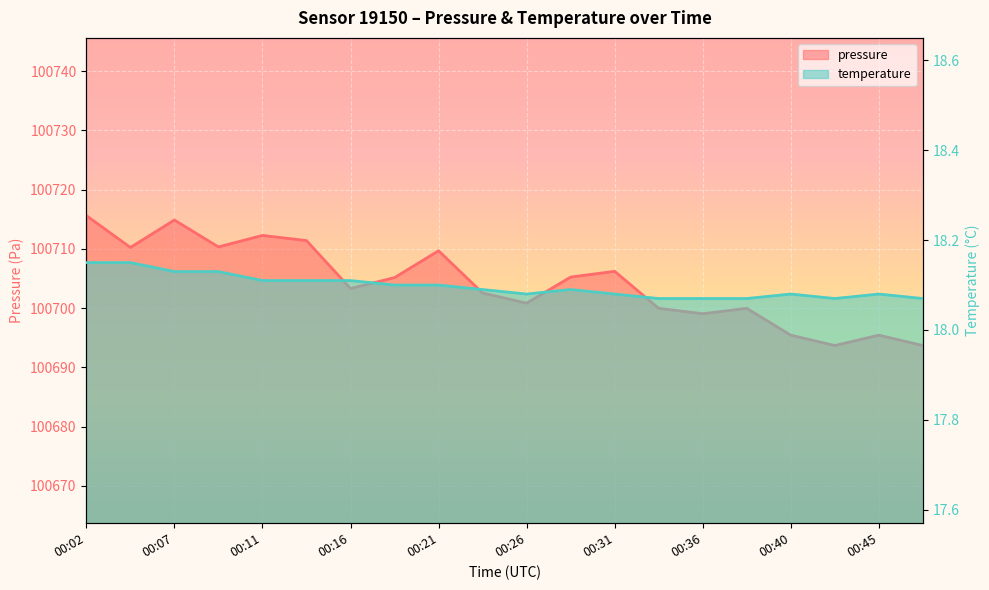

At which category is the sum across all series the highest?

00:02